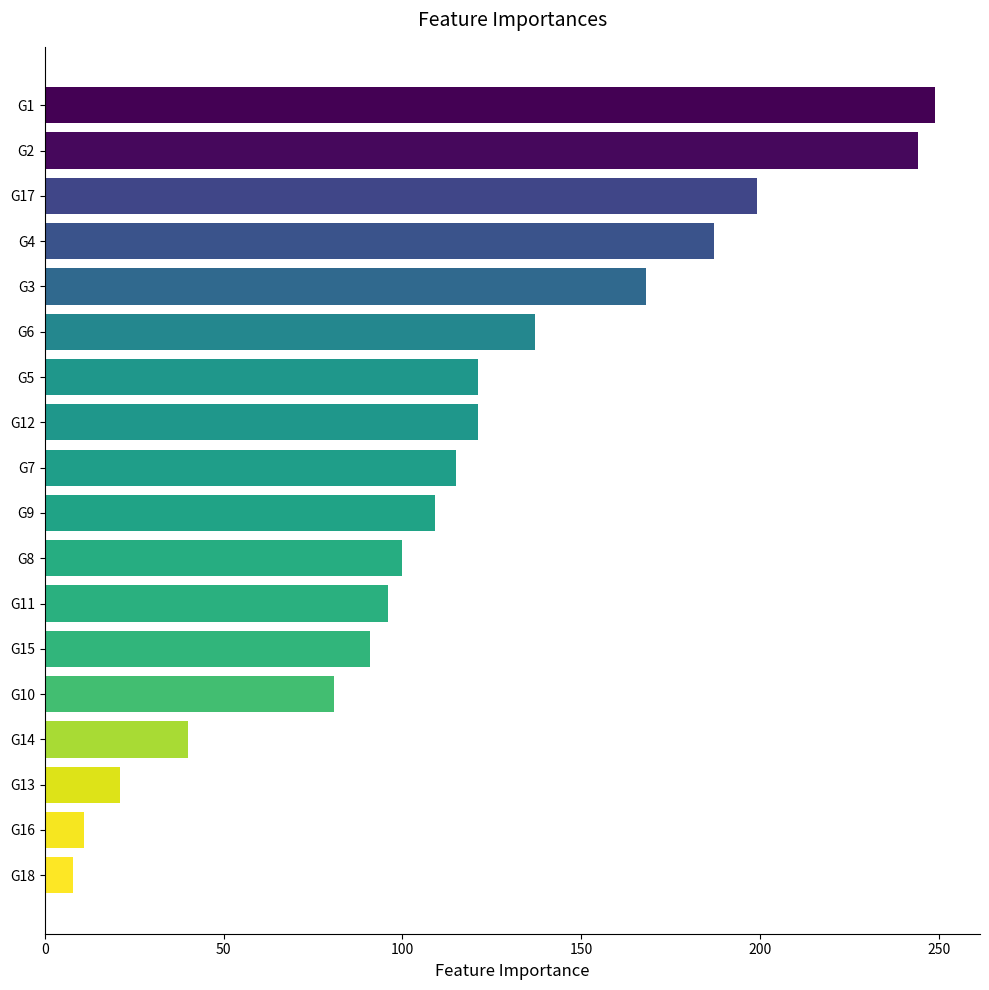

What is the minimum value shown in the chart?

8